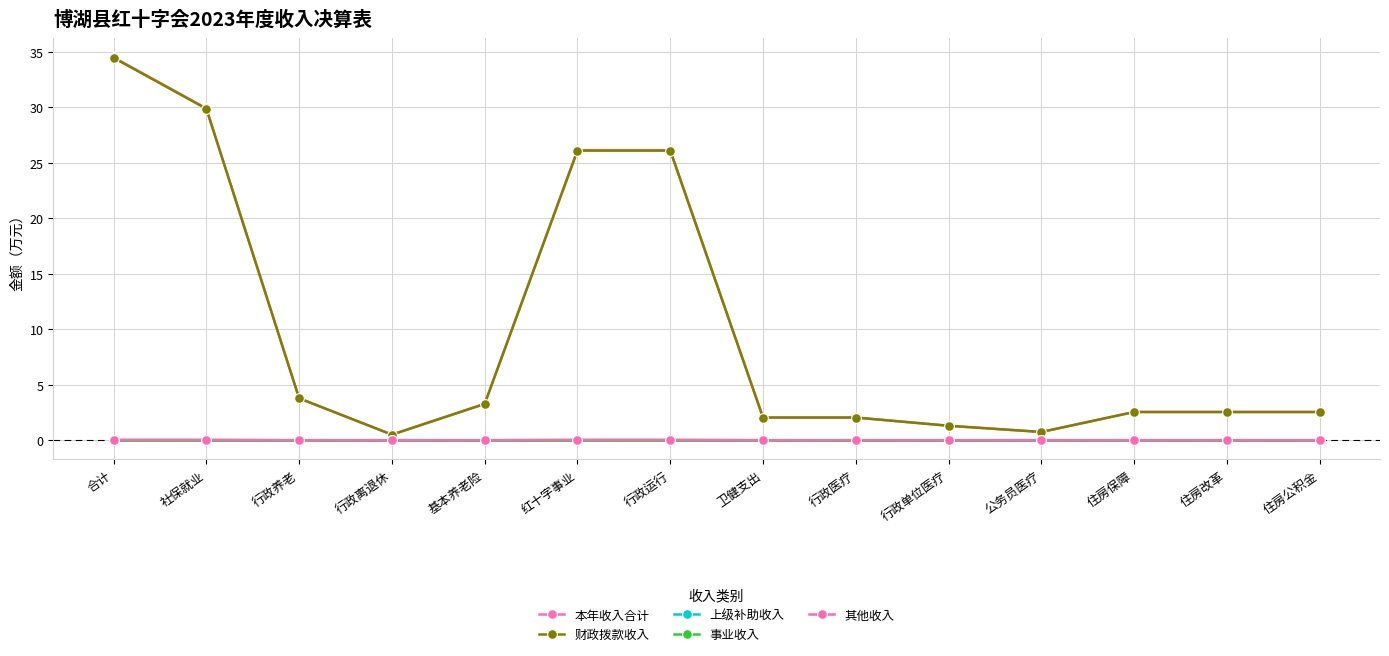

Does the chart have visible grid lines?

Yes